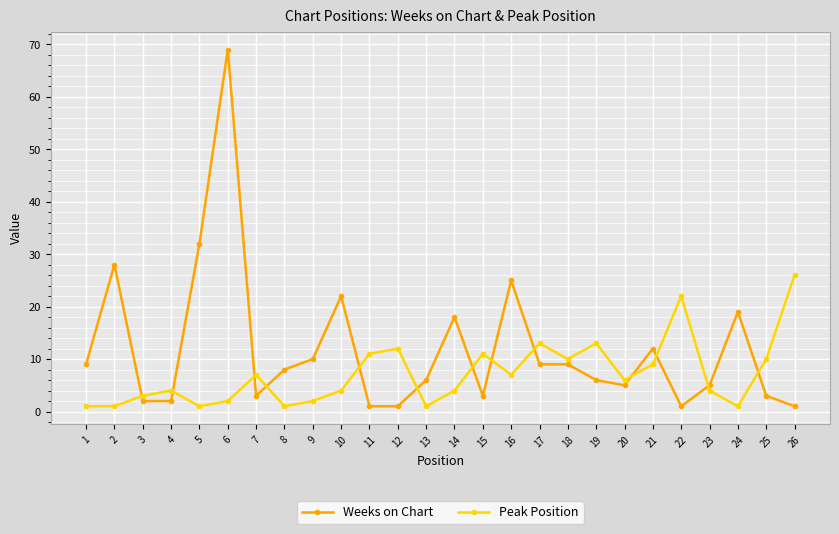

How many times do Weeks on Chart and Peak Position cross each other?

13